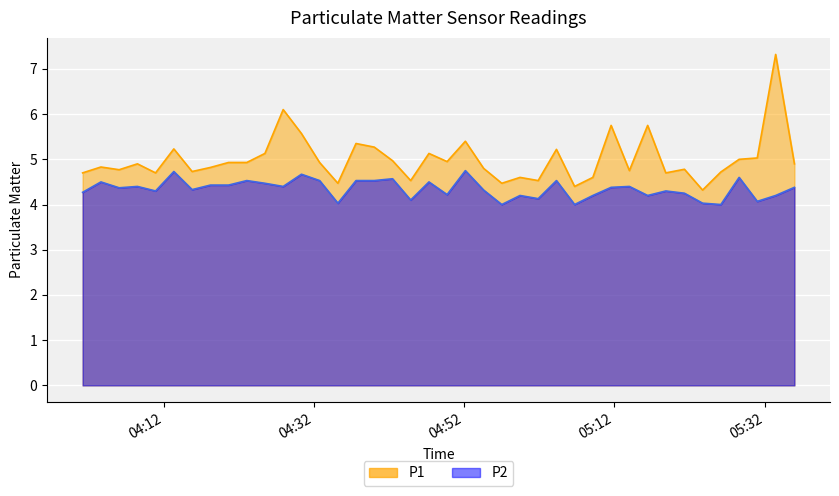

True or false: P1 and P2 cross at least once.

False